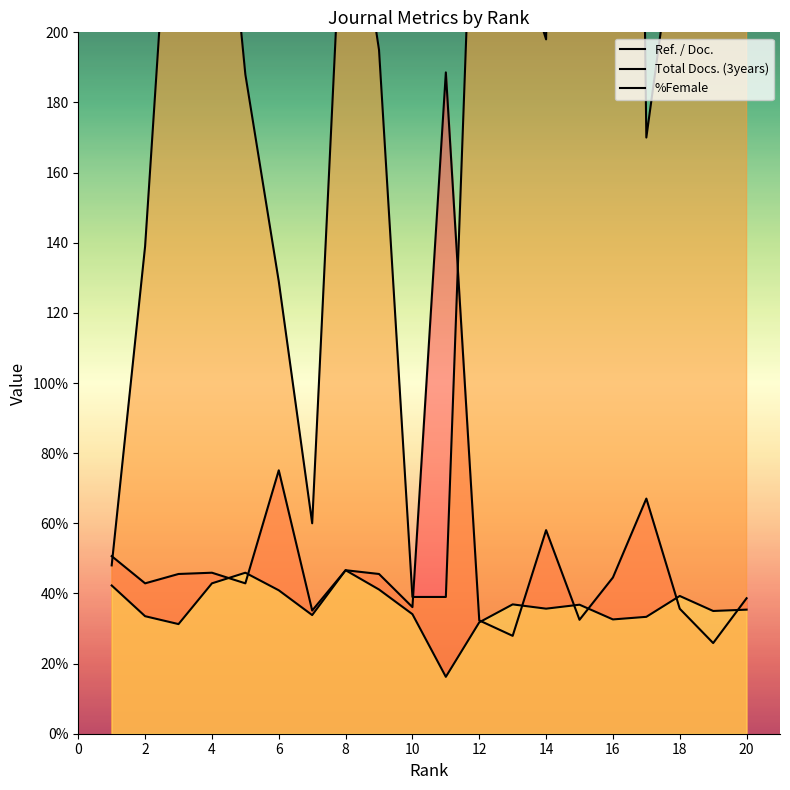

True or false: Total Docs. (3years) and %Female intersect in this chart.

False